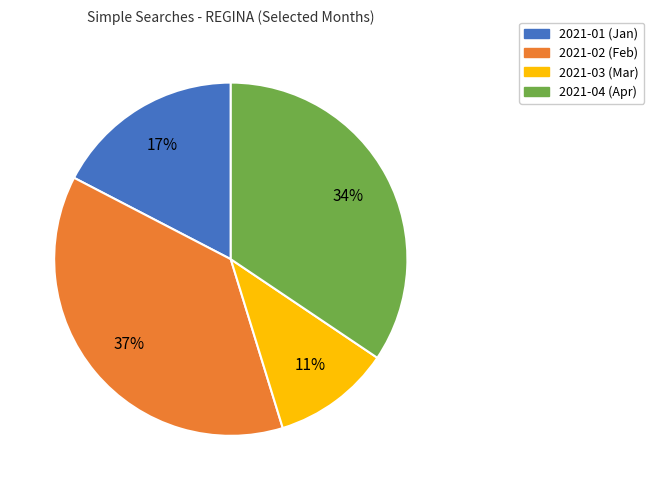

To the nearest percent, what is the average slice percentage?

25%